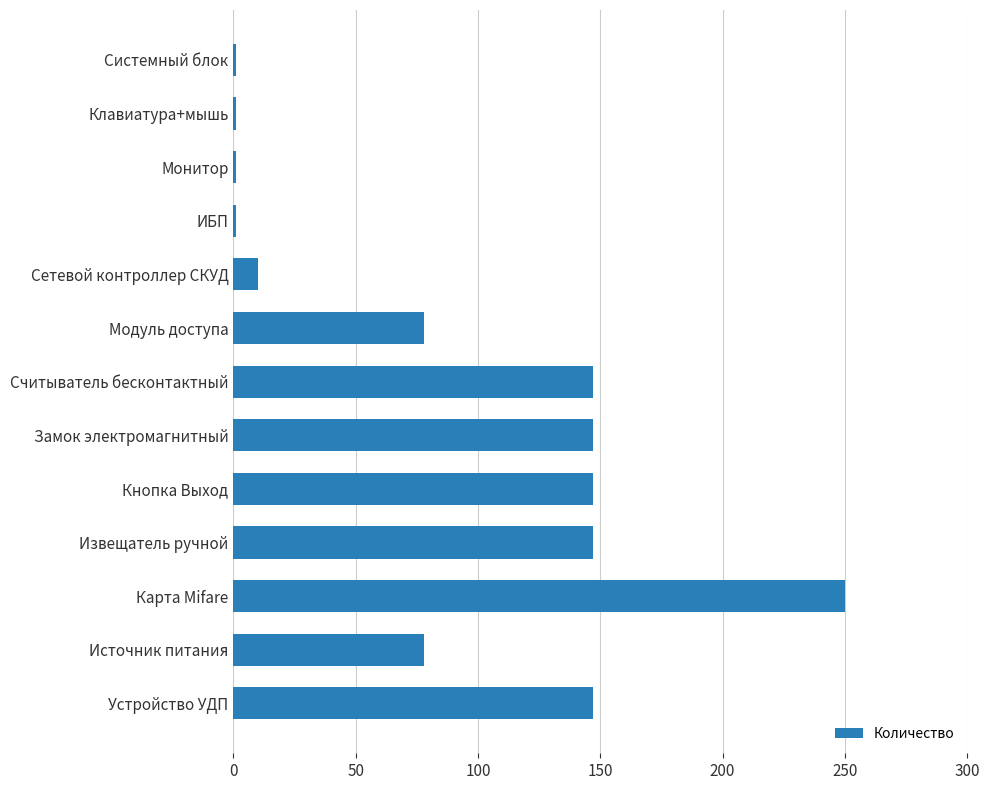

What is the difference between the maximum and second lowest values?

249